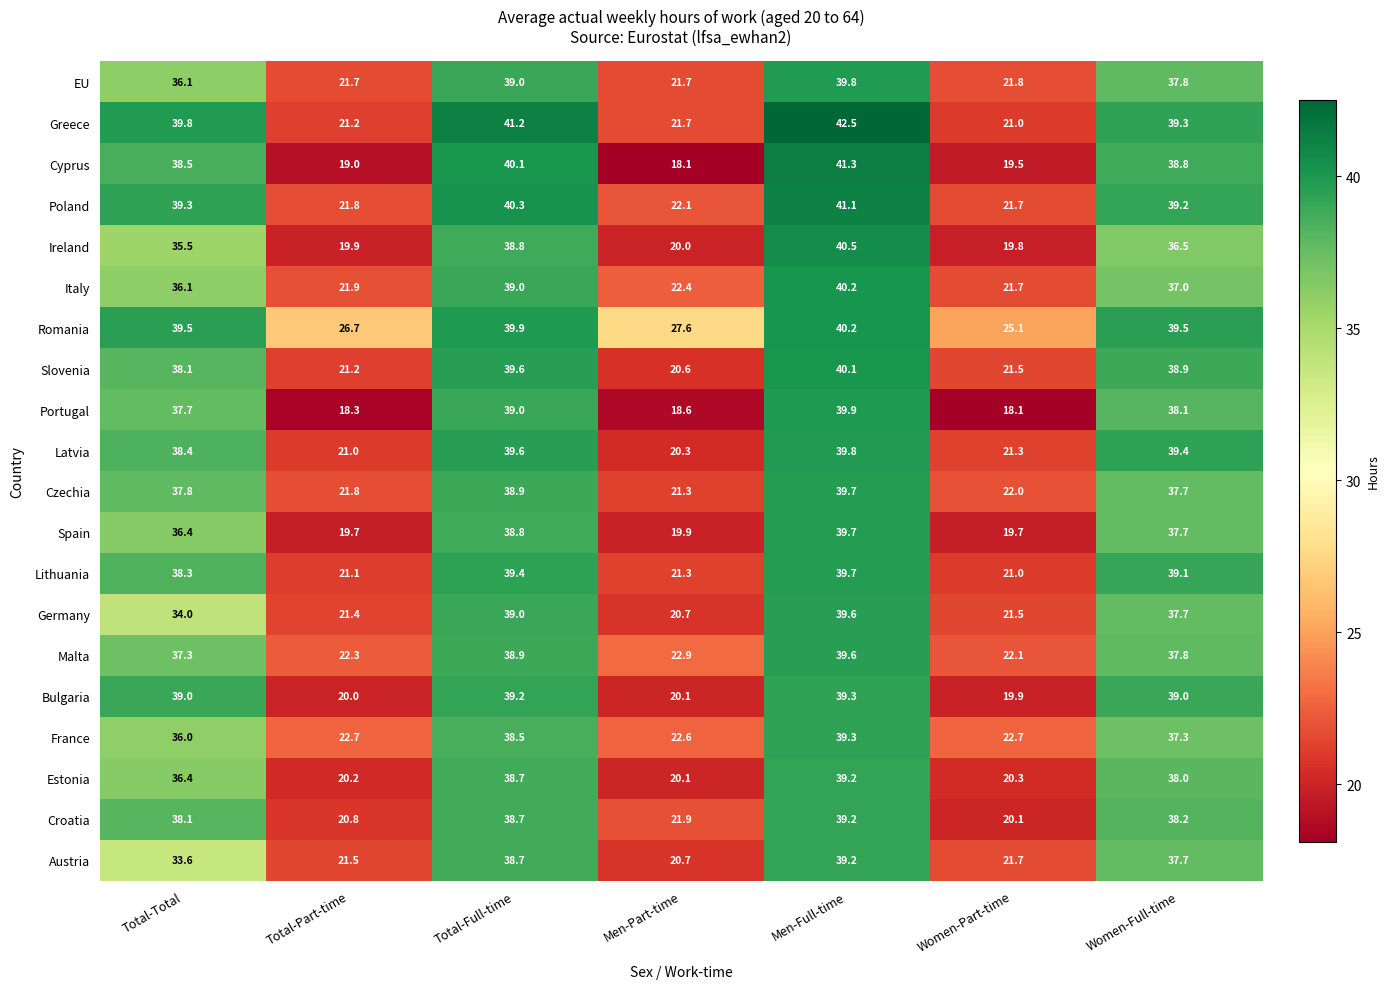

Between Men-Full-time and Women-Full-time, which series saw the biggest shift?

Ireland